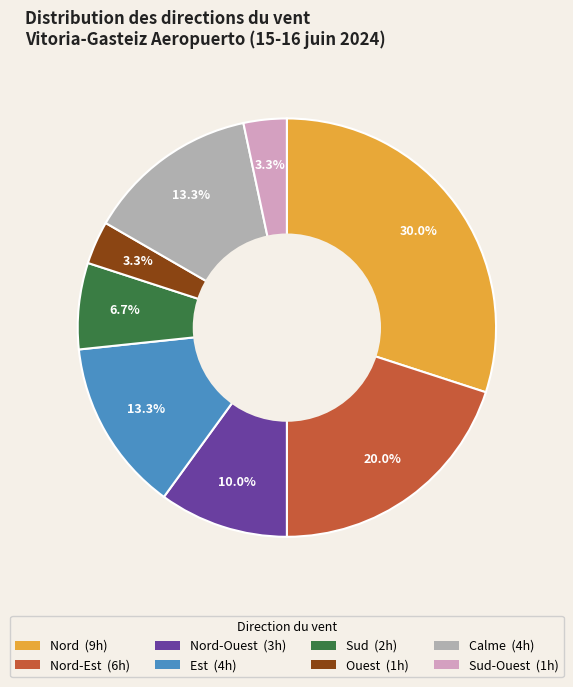

To the nearest percent, what is the difference between the largest and smallest slice percentages?

27%